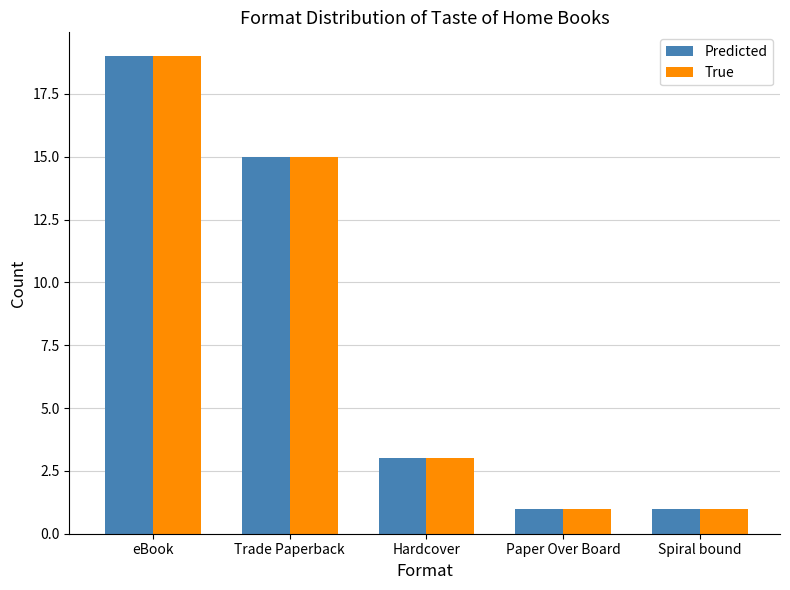

At which category is the sum across all series the highest?

eBook